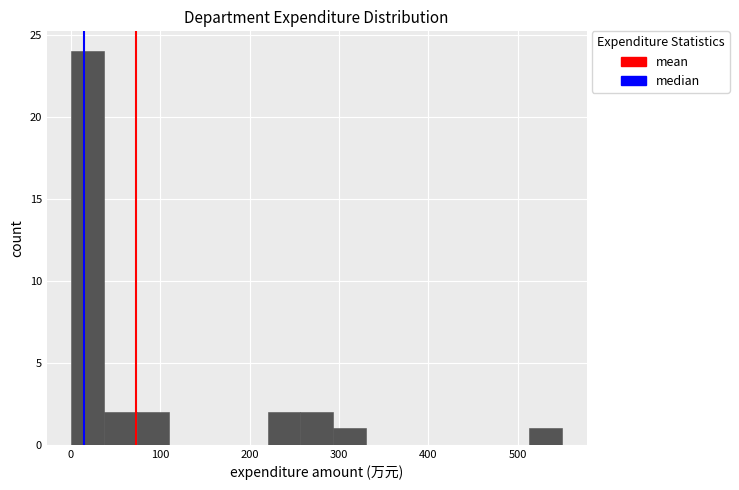

Read against the x-axis, roughly where is the centre of the tallest bar?

20